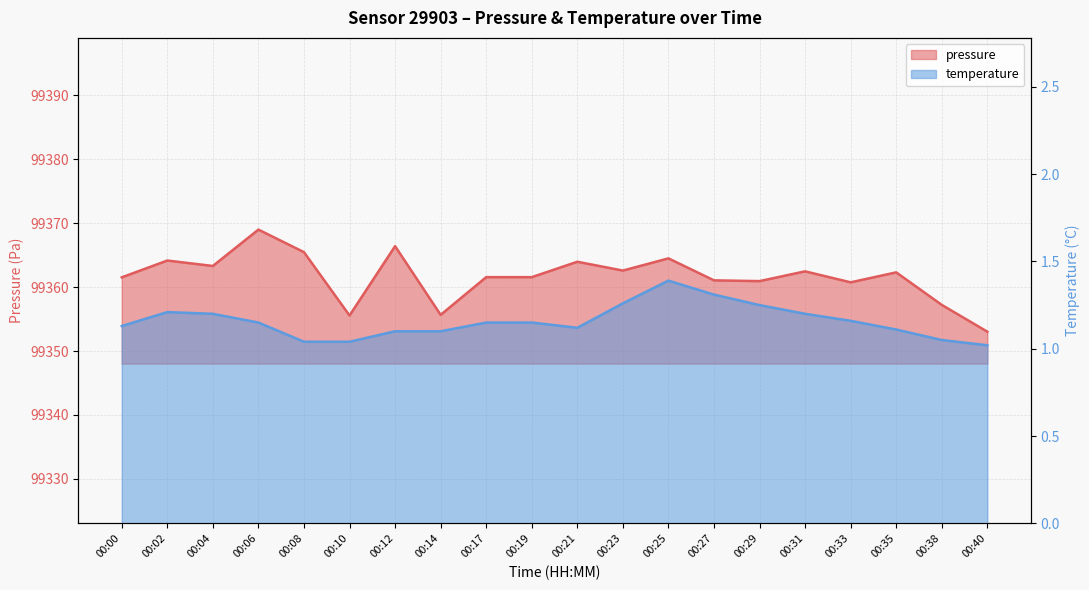

True or false: pressure has more than 0 interior local peaks.

True